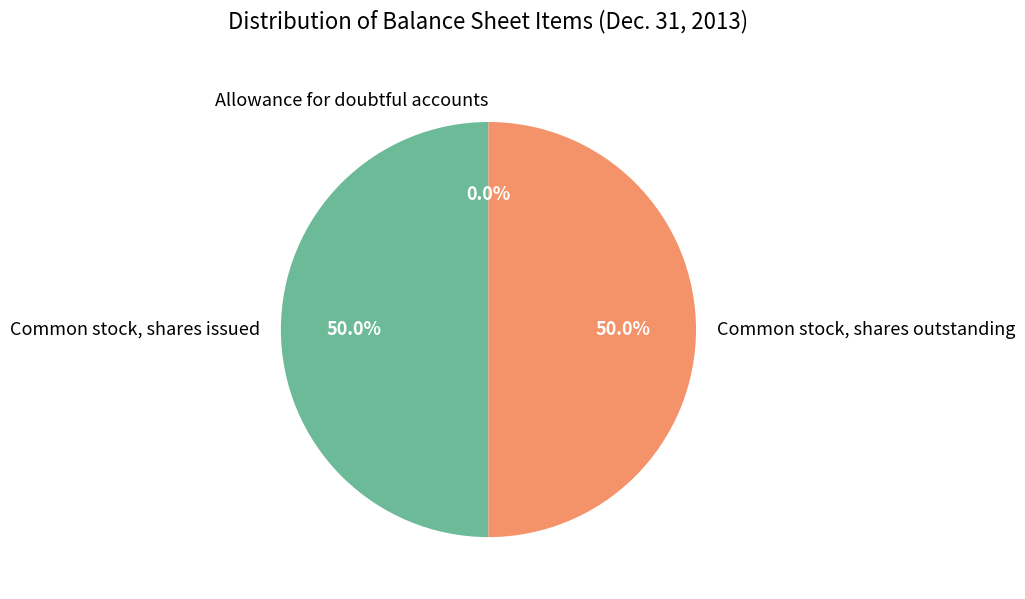

Combined, do Common stock, shares outstanding and Common stock, shares issued account for over 50%?

Yes